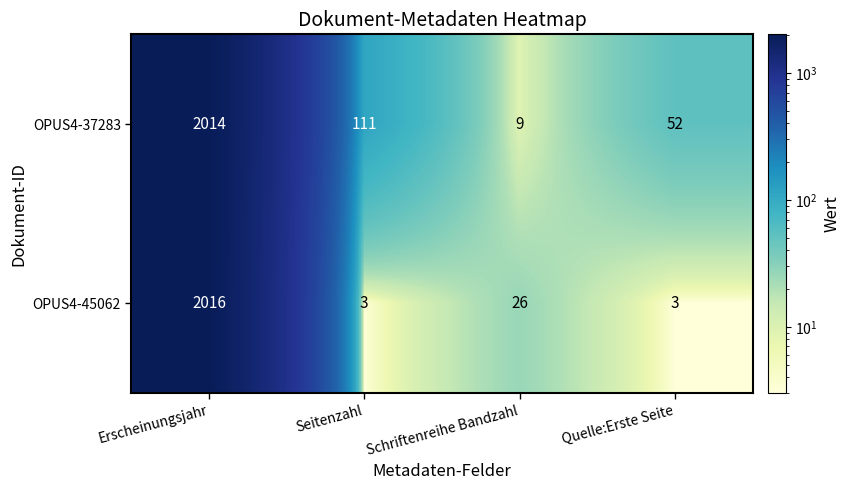

What is the approximate value of OPUS4-45062 at Seitenzahl?

3